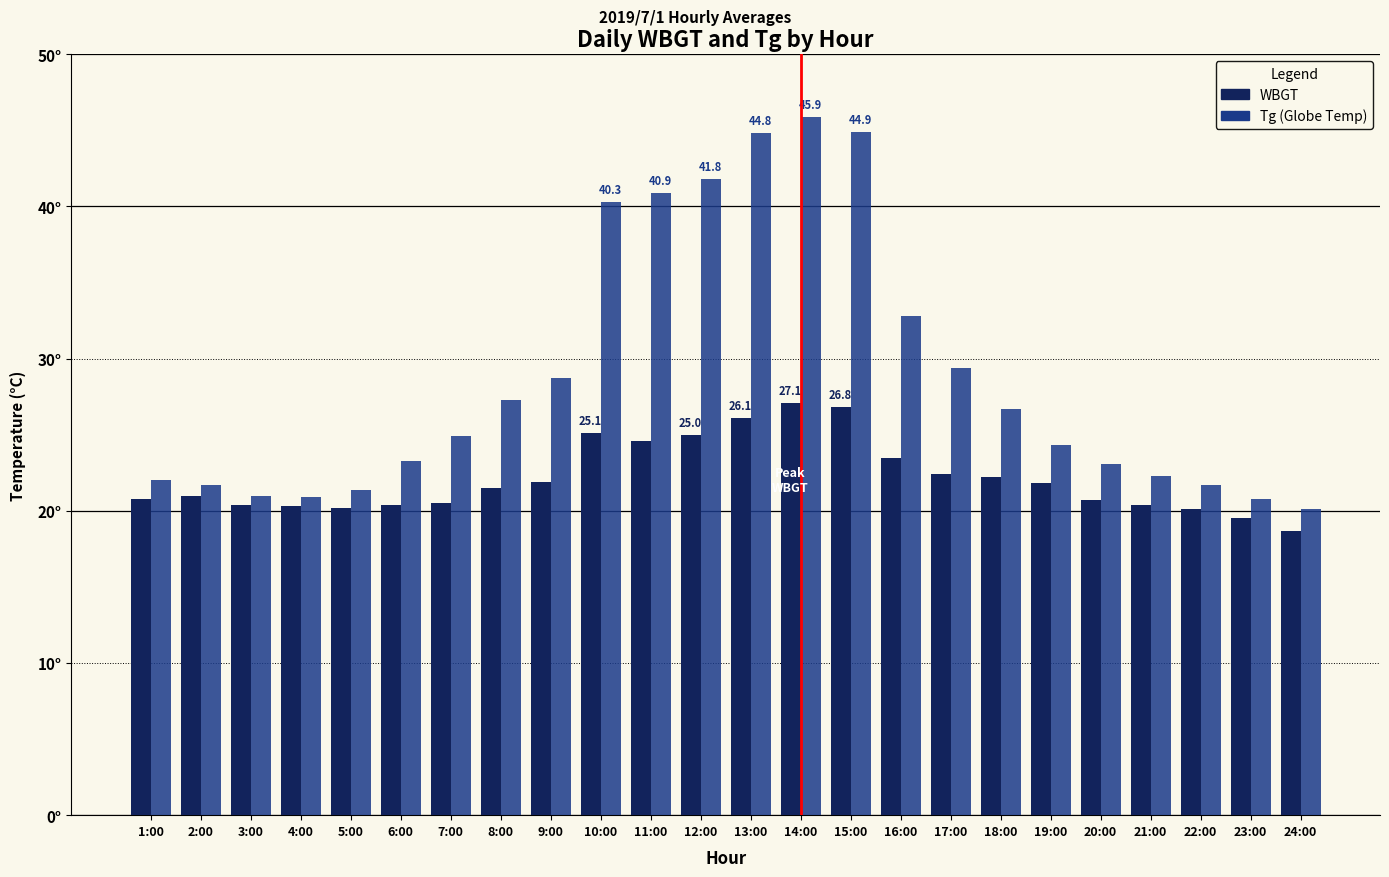

Does the chart contain any negative values?

No